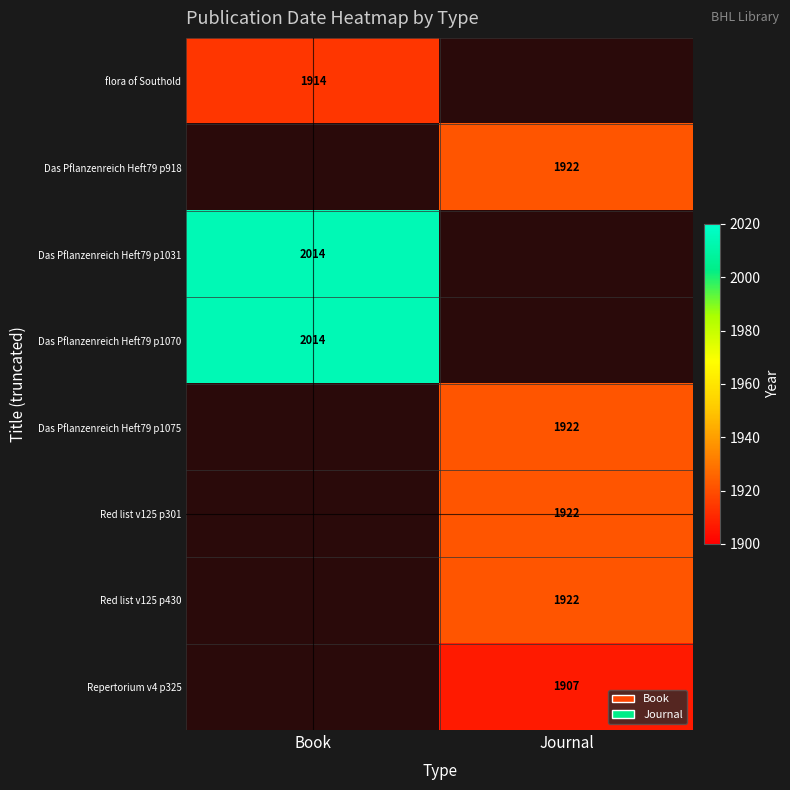

How many distinct data groups are displayed?

8